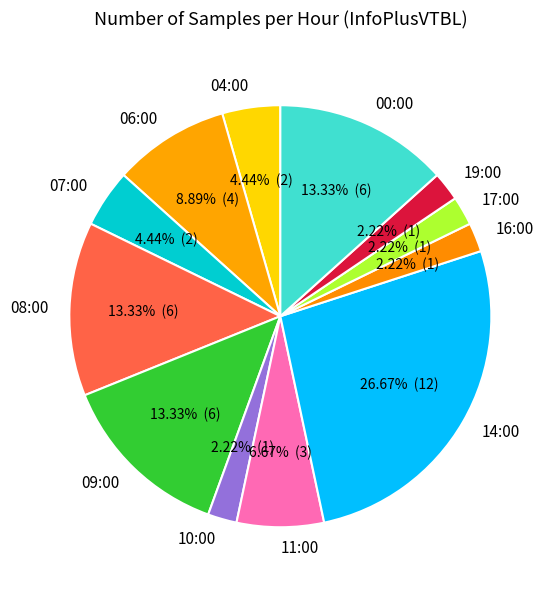

Is it true that 08:00 is 7% of the pie?

False